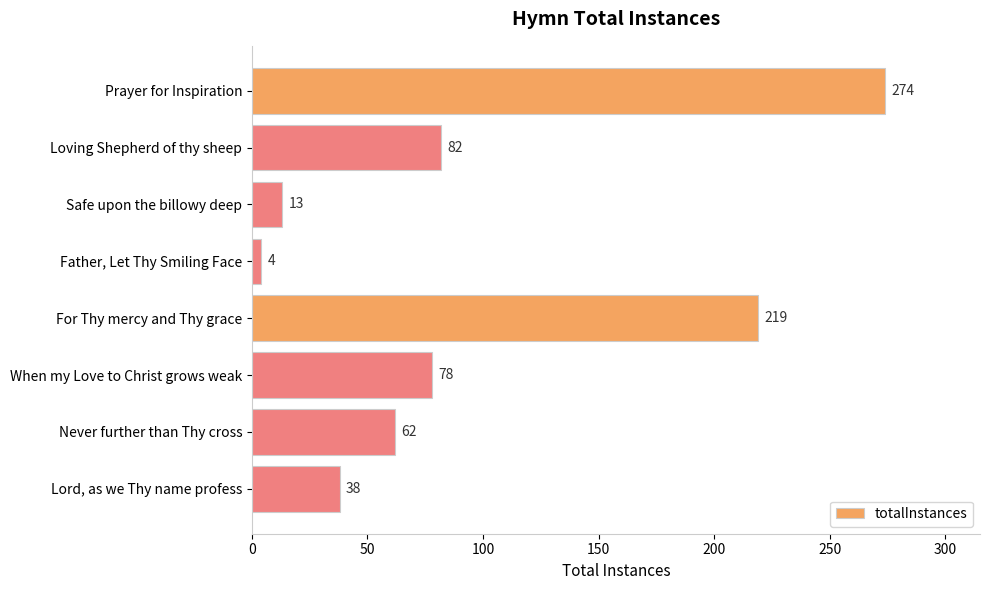

Which label corresponds to the smallest value in the chart?

Father, Let Thy Smiling Face